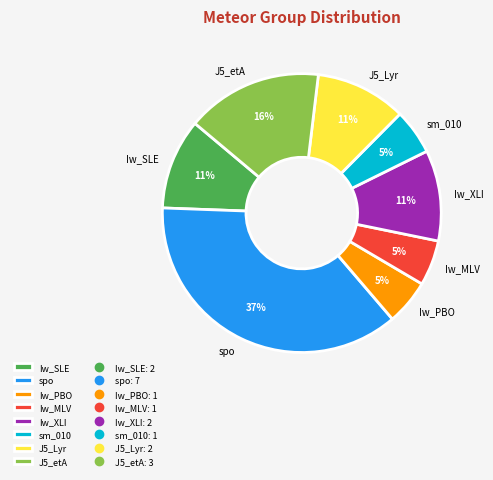

Do Iw_XLI and J5_etA together represent more than half of the pie?

No